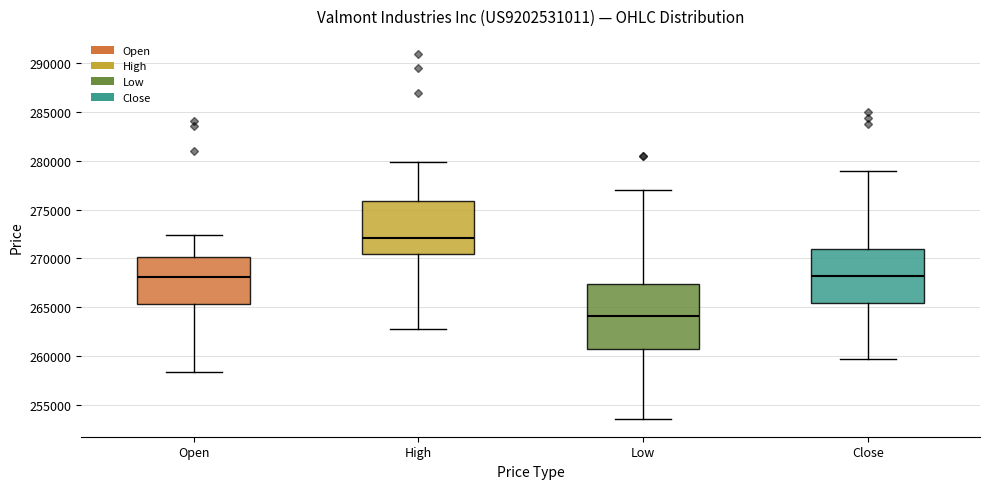

Where is the upper edge of the box for Close on the y-axis? The values are not printed on the chart, so give them approximately, as read against the axis.

271000